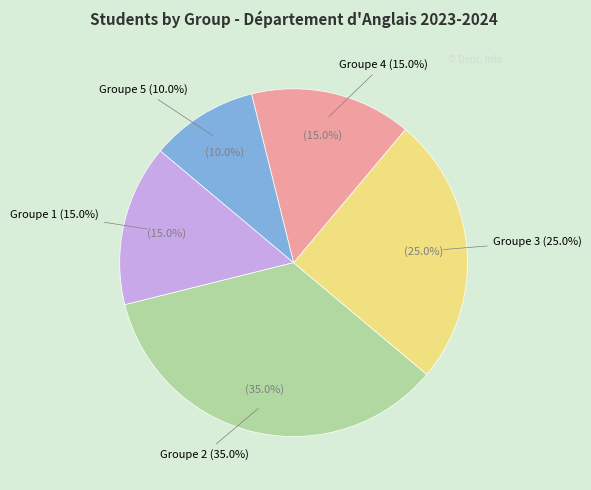

To the nearest percent, what percentage of the pie is Groupe 1?

15%